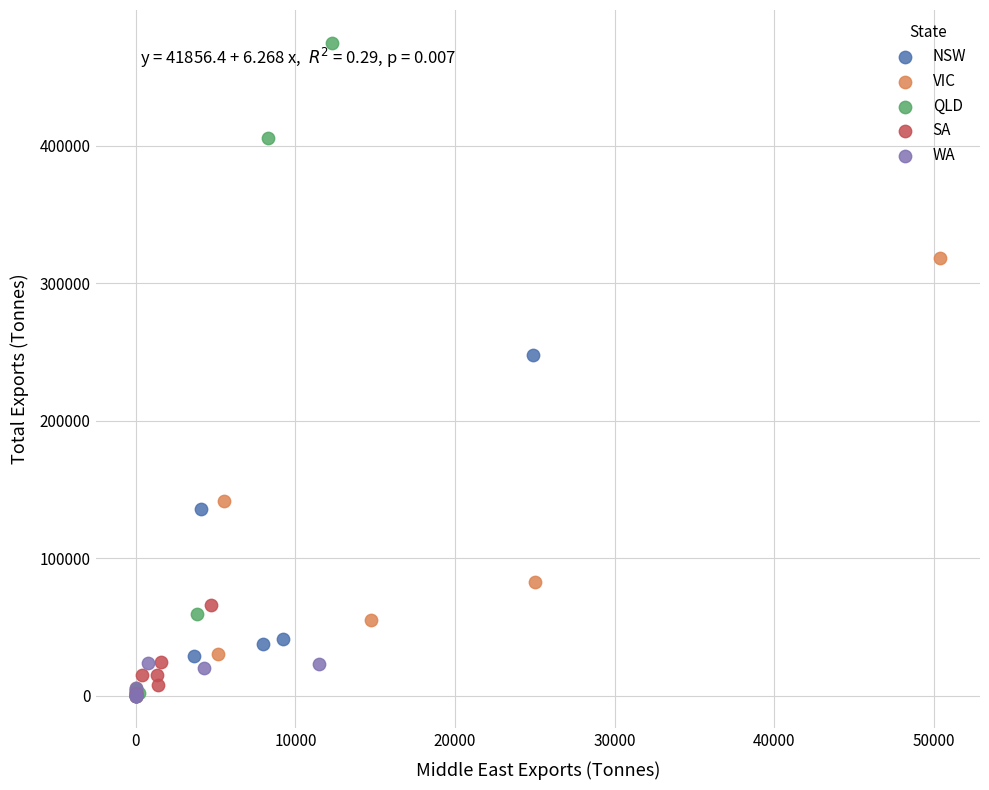

Which series contains the highest Y value?

QLD